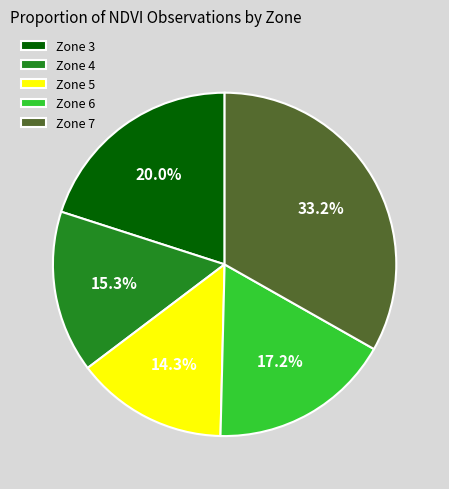

Rank the categories by value from highest to lowest.

Zone 7, Zone 3, Zone 6, Zone 4, Zone 5